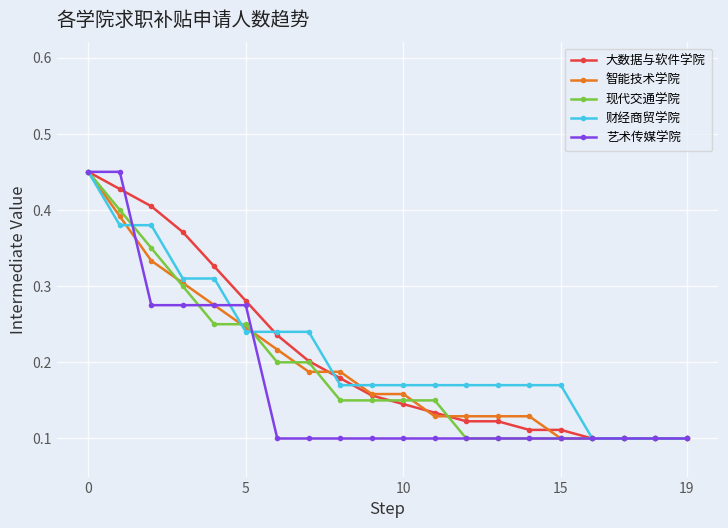

True or false: 大数据与软件学院 and 财经商贸学院 cross at least once.

True